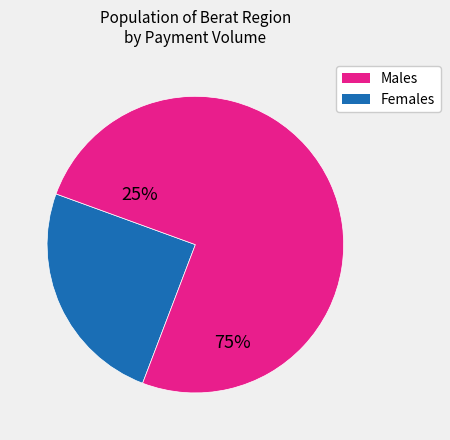

Is there a majority slice in this chart?

Yes